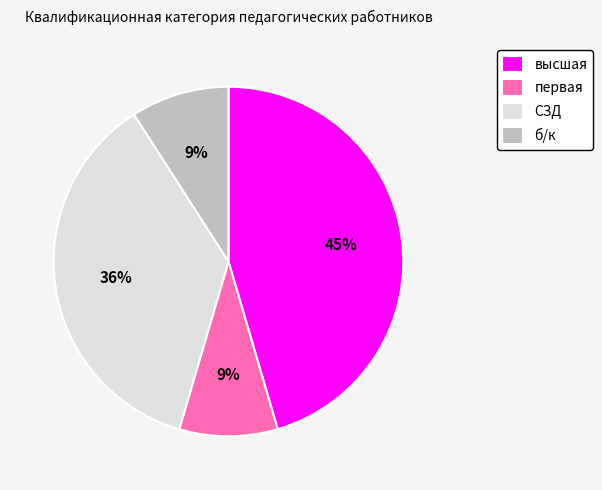

To the nearest percent, what portion does высшая represent?

45%